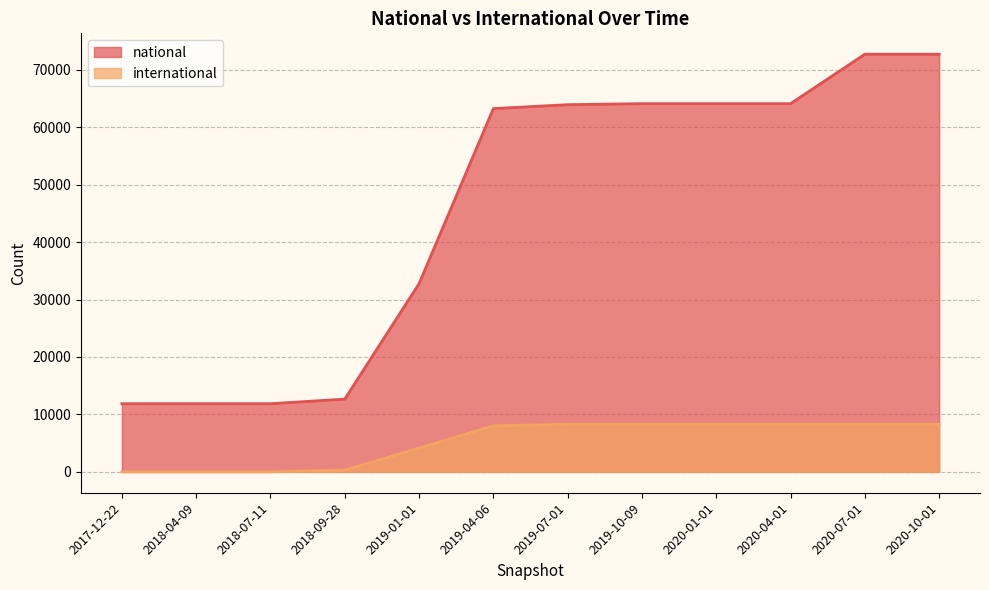

What is the sum of all international values?

62183